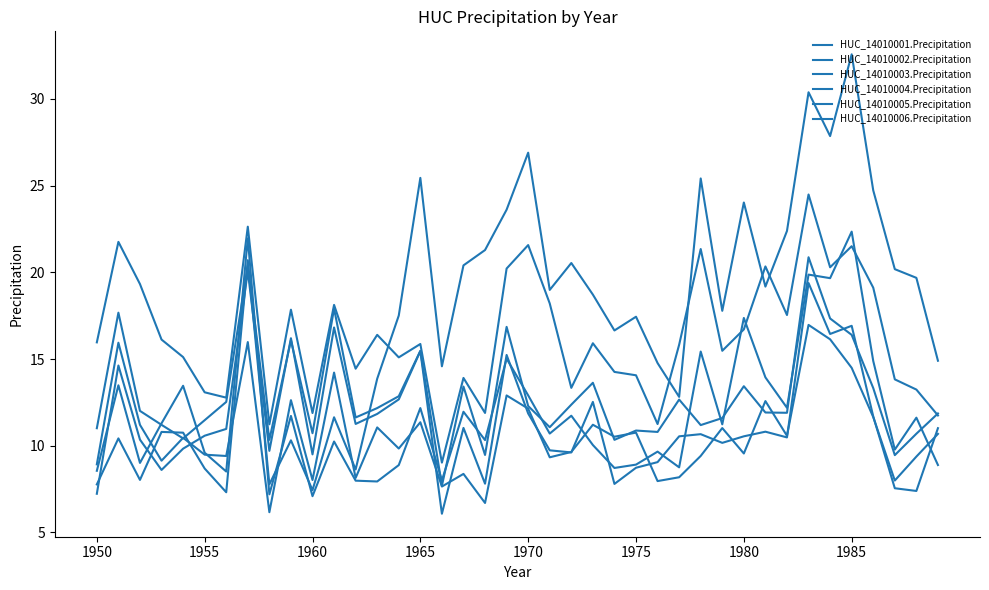

How many lines are shown in the chart?

6